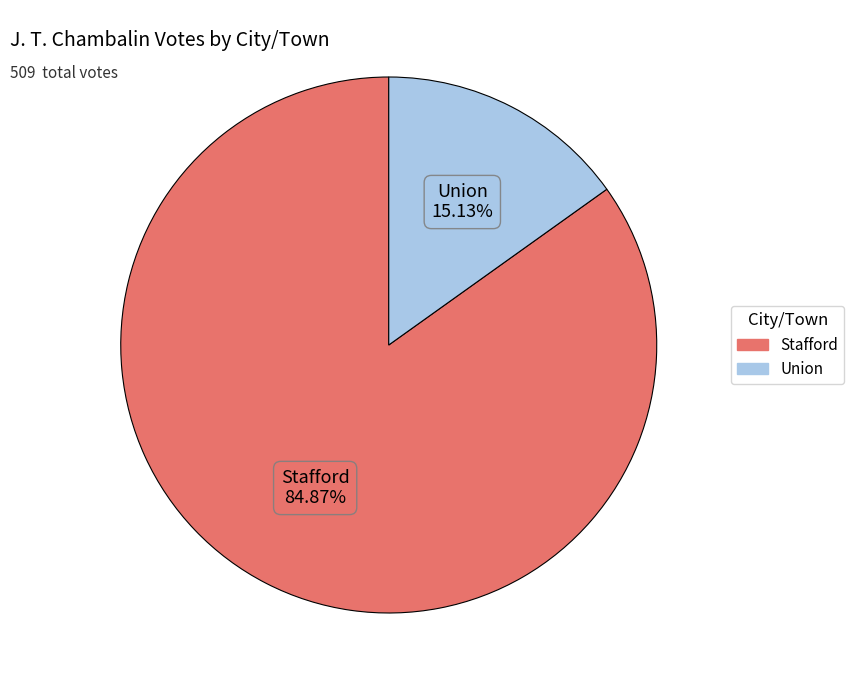

Which has a higher value, Stafford or Union?

Stafford